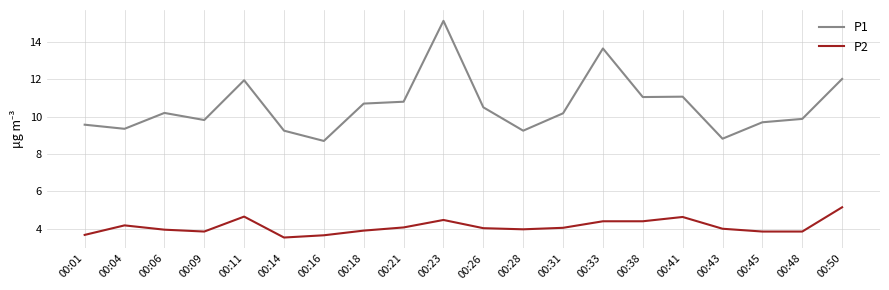

What are all the series names shown in the legend?

P1, P2